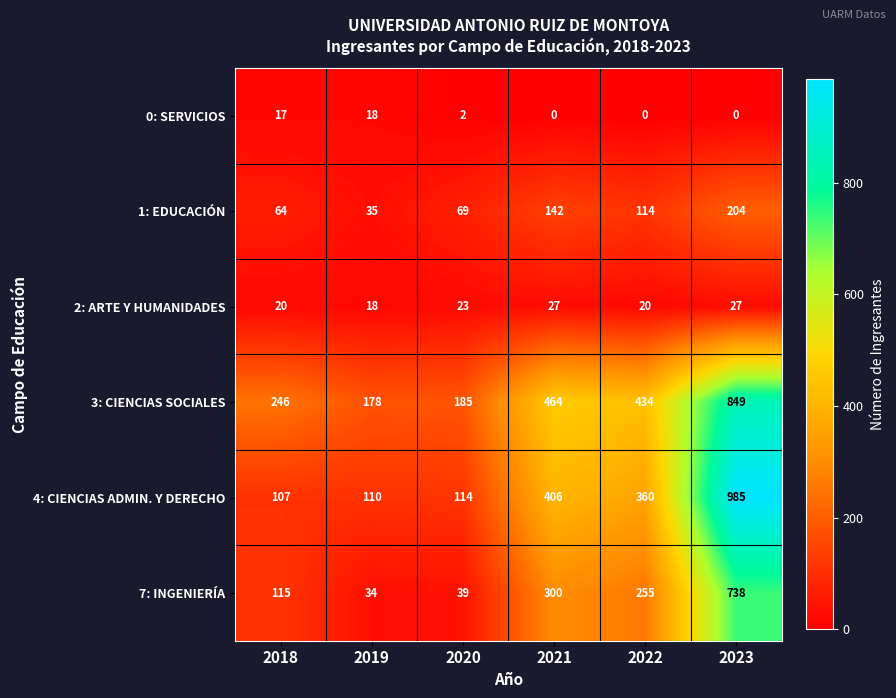

Where is 7: INGENIERÍA nearest to the value 386?

2021